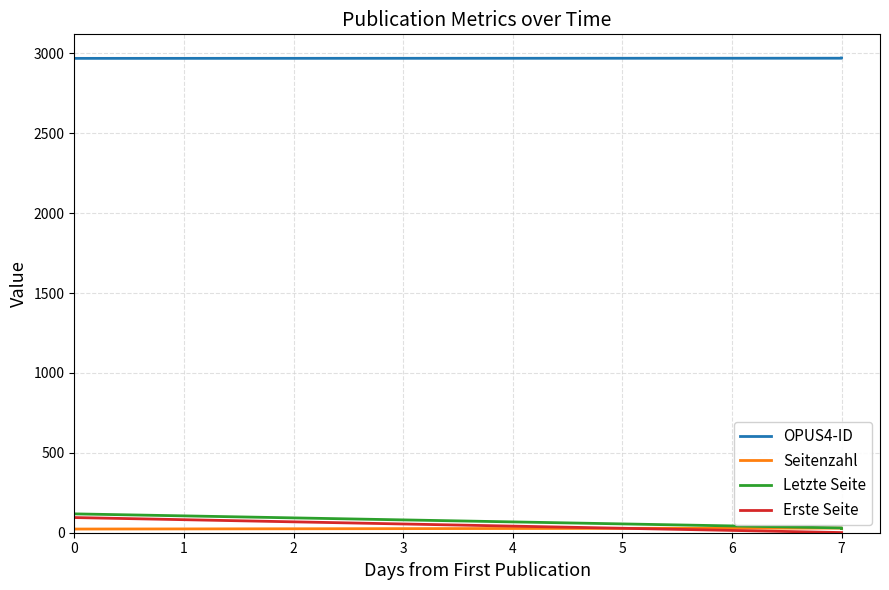

At which category does the chart reach its peak across all series?

7